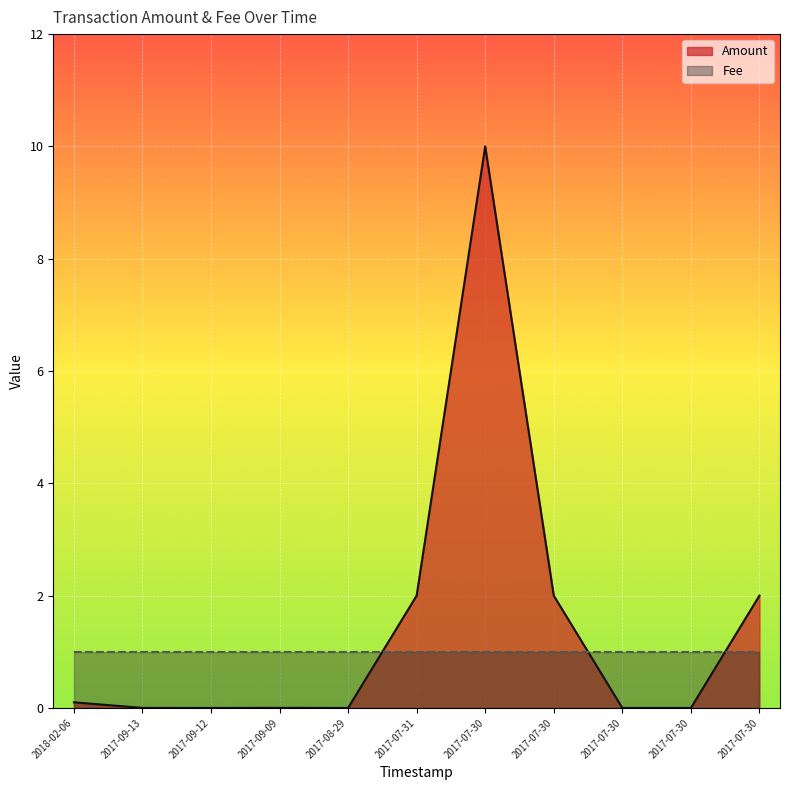

Does the chart display data point markers on the line(s)?

No